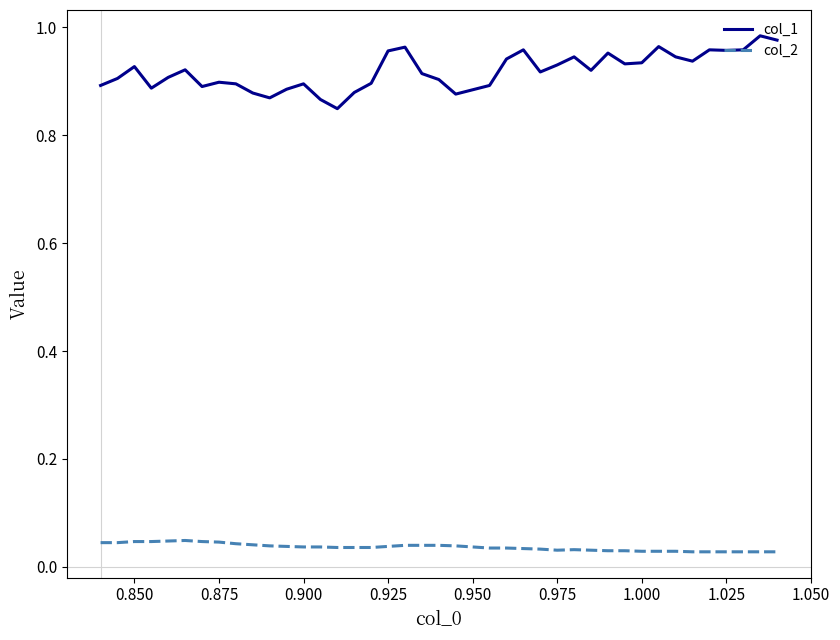

List the series in order of their peak value, lowest first.

col_2, col_1